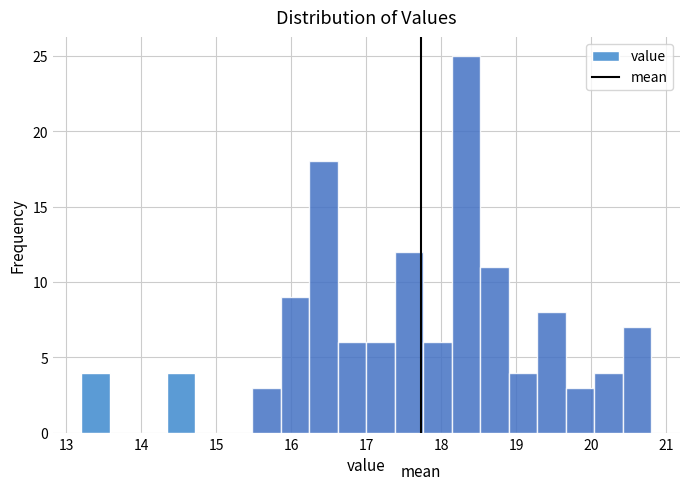

Around what value on the x-axis is the tallest bar? Give the approximate position of its centre, as read against the axis.

18.3